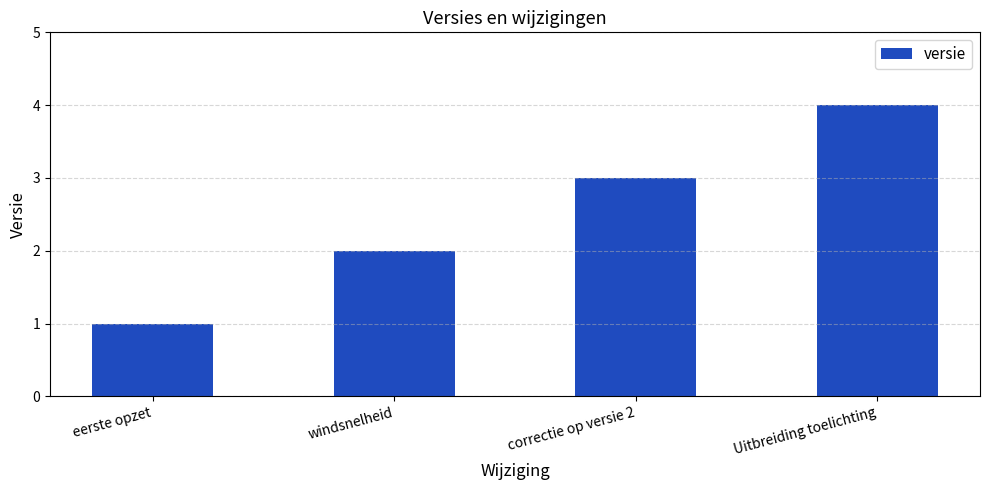

Reading left to right, transcribe all the data shown in this chart.

eerste opzet=1	windsnelheid=2	correctie op versie 2=3	Uitbreiding toelichting=4